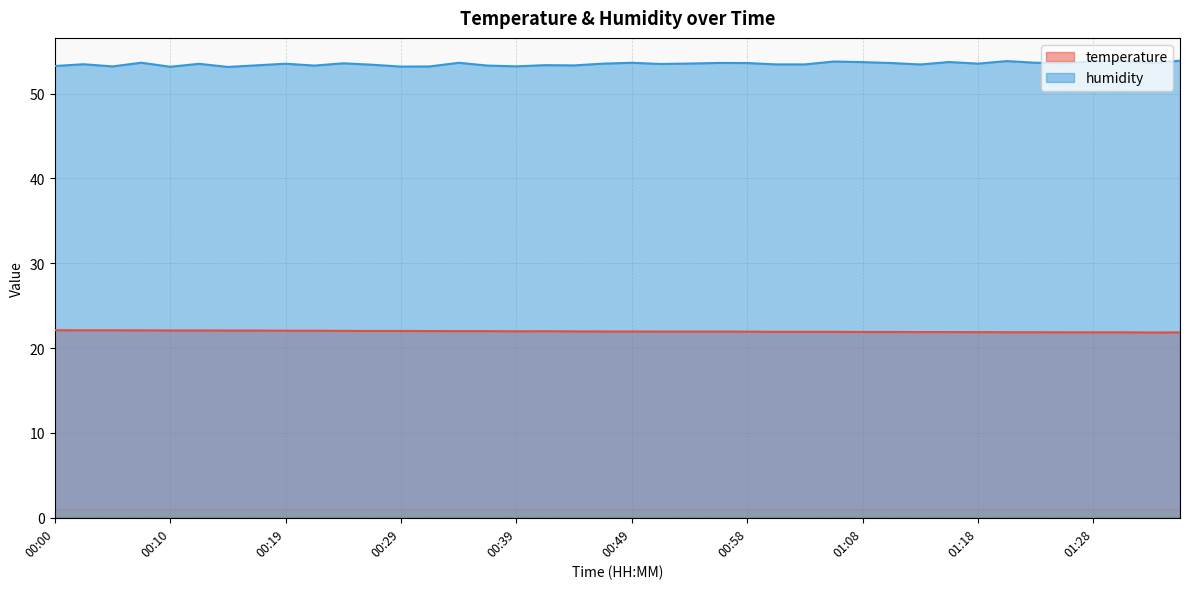

Rank the series by their maximum value, from highest to lowest.

humidity, temperature